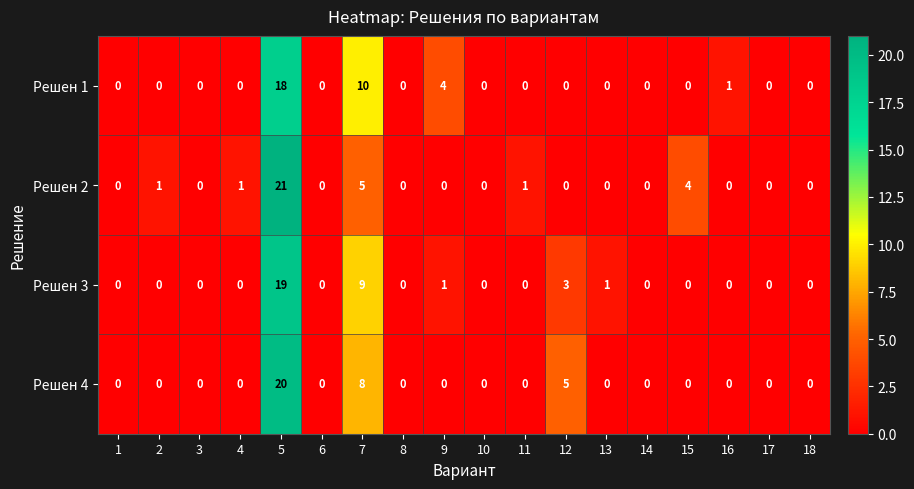

Between 14 and 16, which series saw the biggest shift?

Решен 1